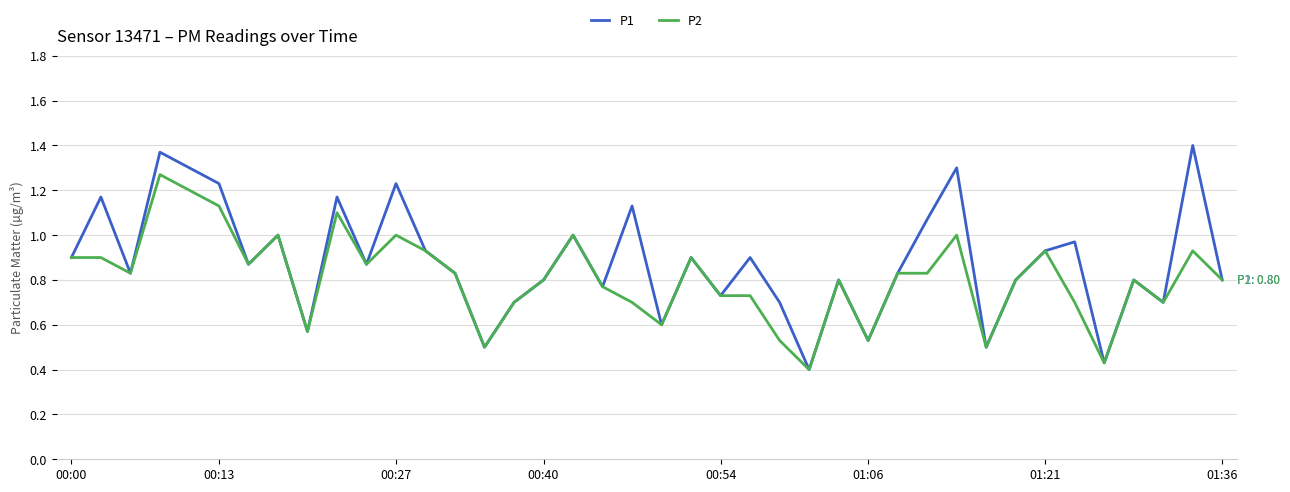

List the series in order of their peak value, highest first.

P1, P2